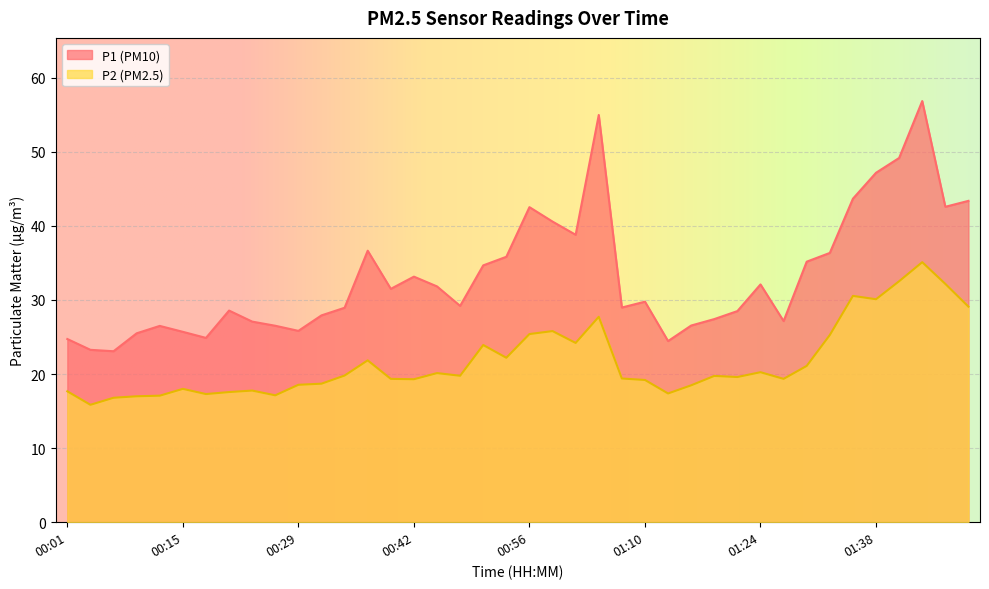

What is the average value of the P1 series?

33.2